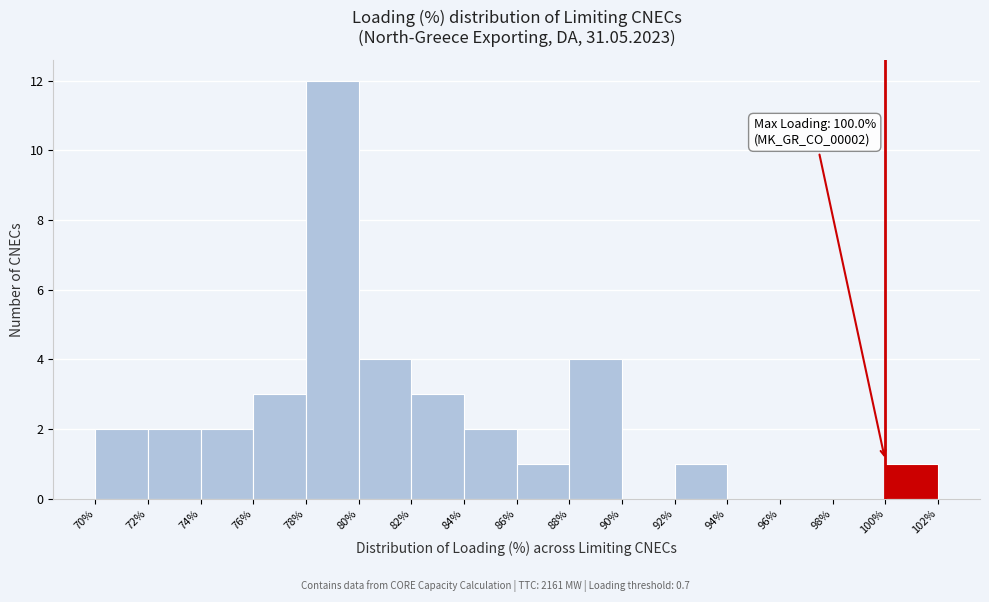

Over which range of the x-axis is the bar tallest?

78% to 80%